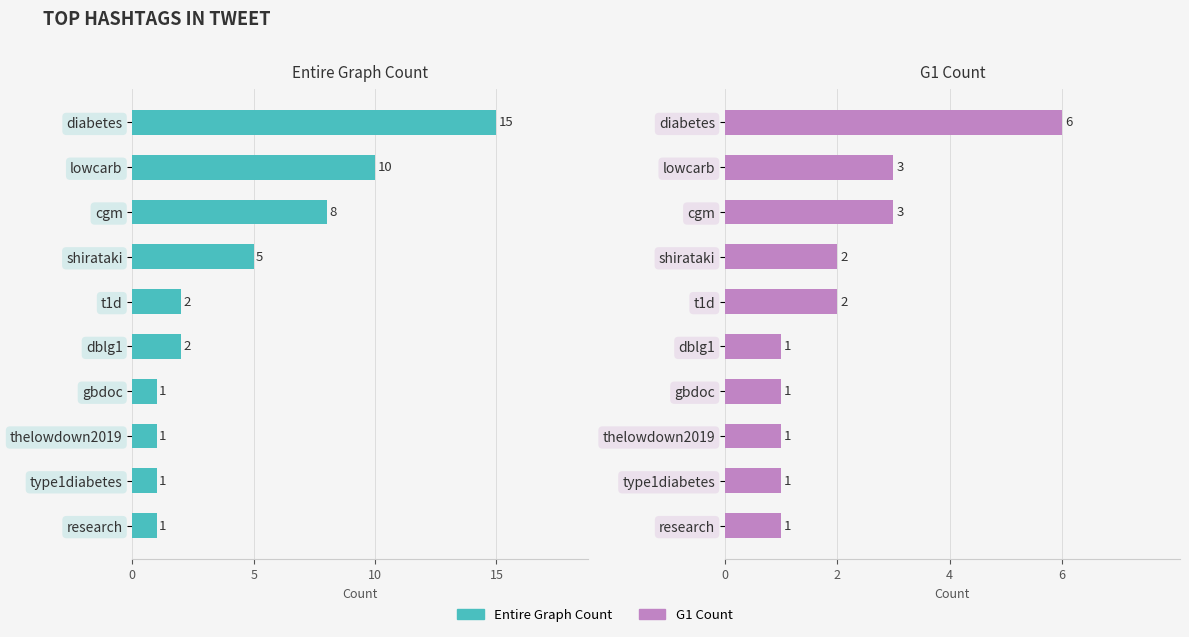

What is the difference between the maximum and second lowest values in the G1 Count series?

5